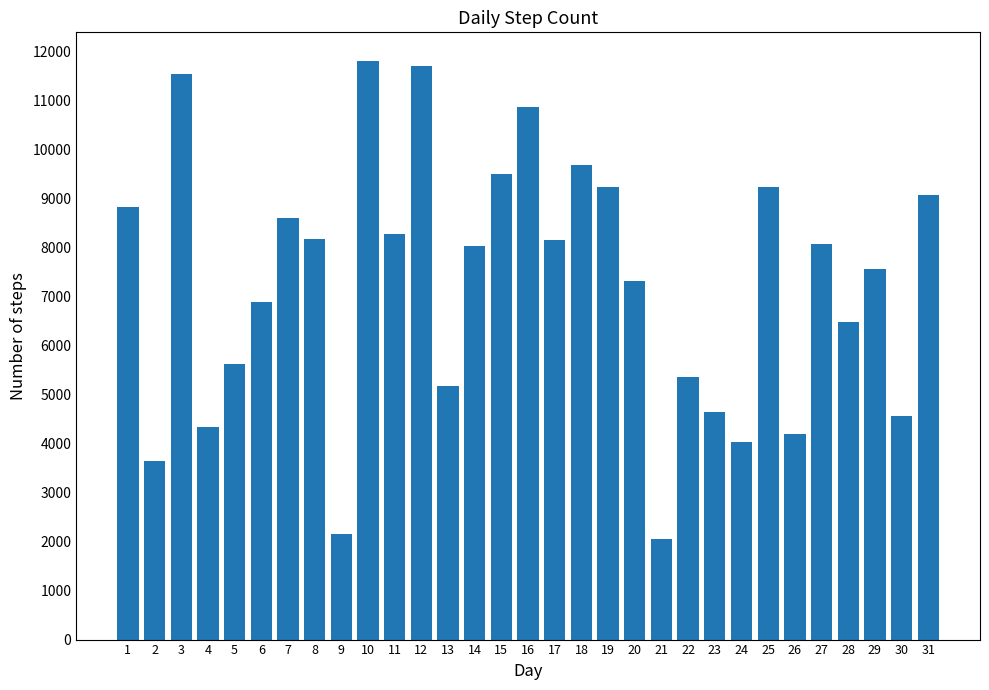

What value does the data have at 28?

6486